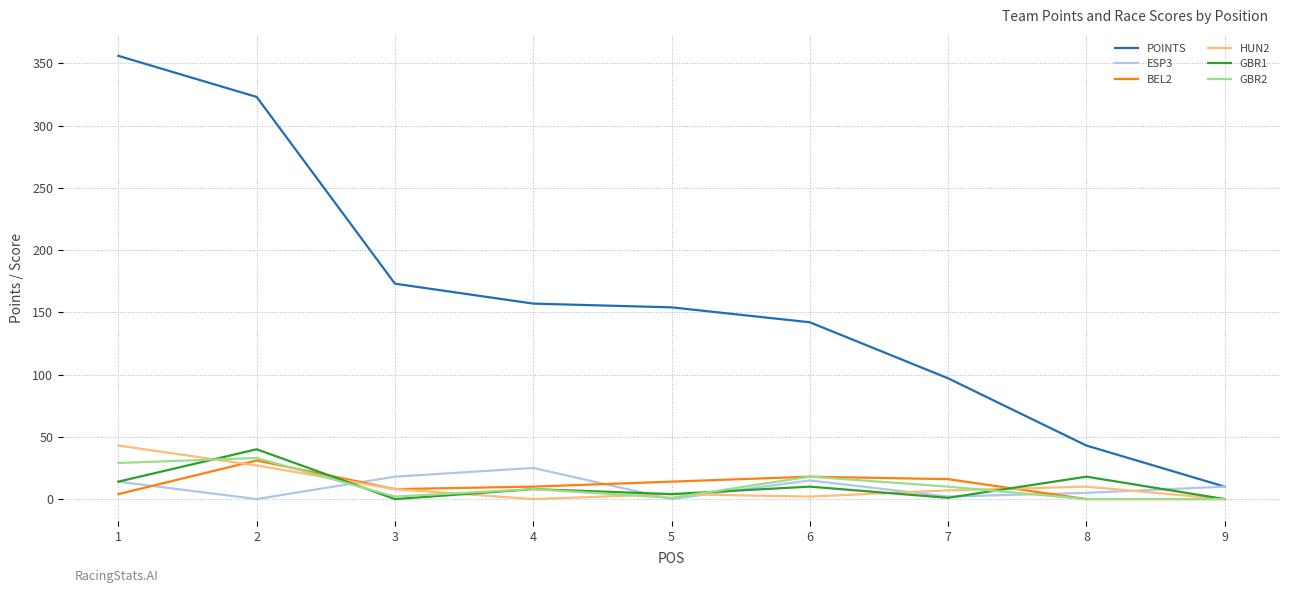

Is it true that GBR2 equals 0 at 9?

True